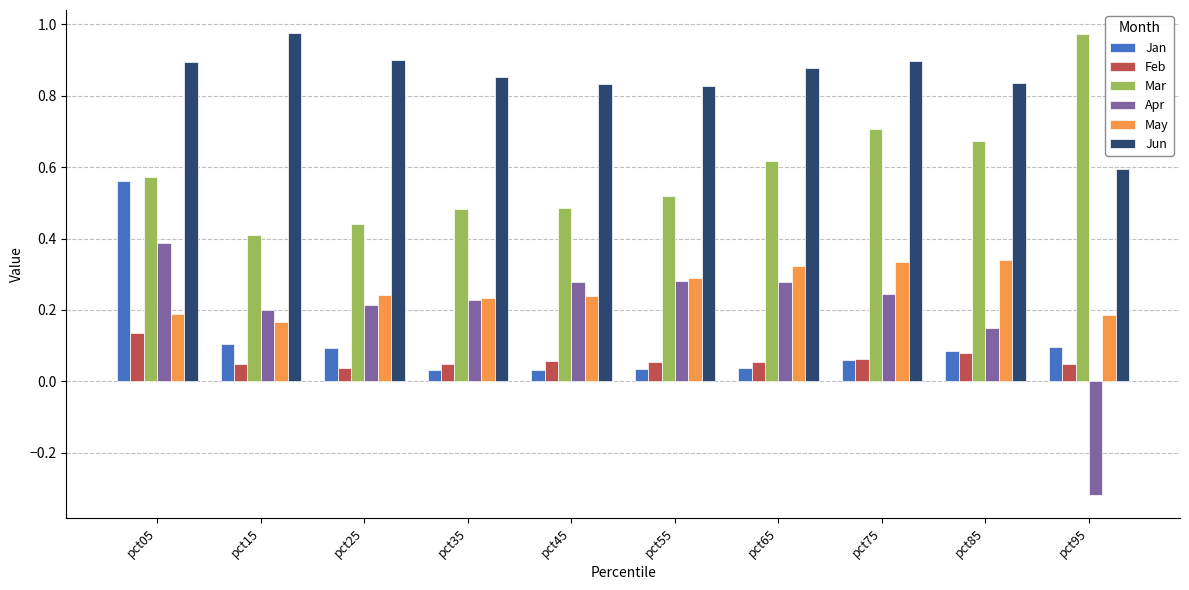

How many bars are there in total?

60